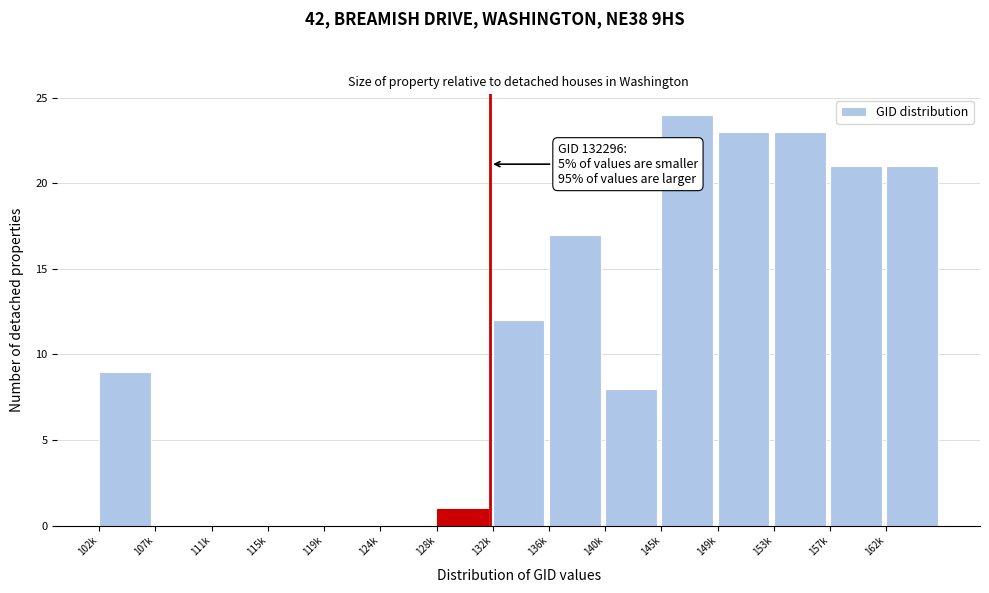

Reading left to right, list all the values displayed in this chart.

102k=9	107k=0	111k=0	115k=0	119k=0	124k=0	128k=1	132k=12	136k=17	140k=8	145k=24	149k=23	153k=23	157k=21	162k=21